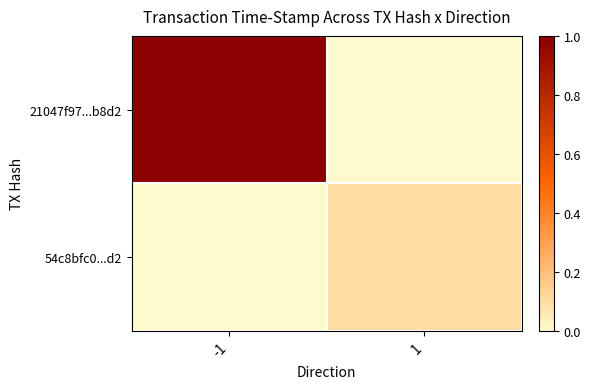

Is it true that 21047f97...b8d2 equals 1.5 at -1?

False